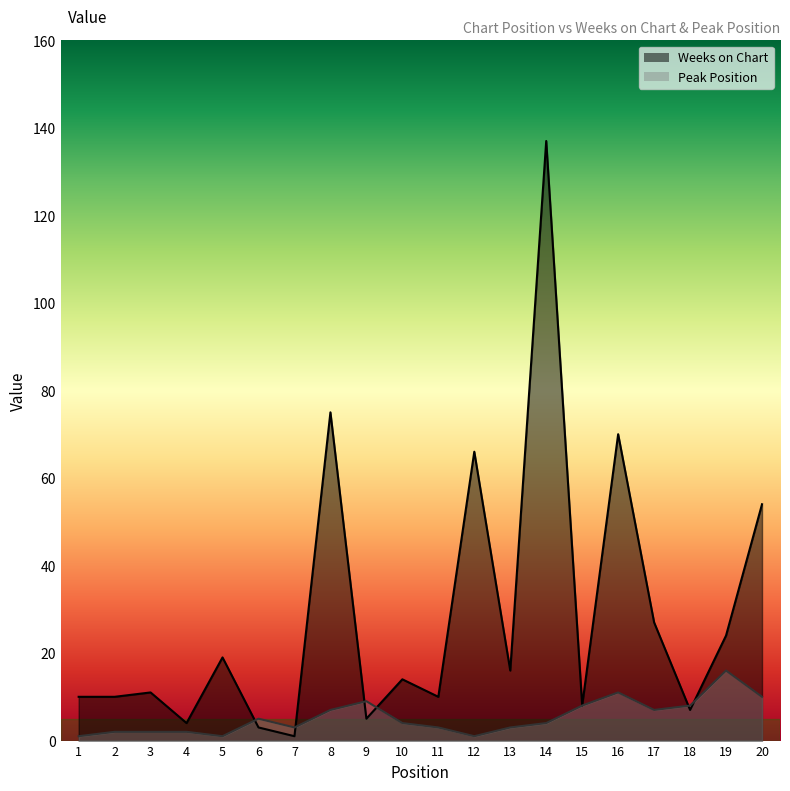

What is the difference between the maximum and minimum values in the Peak Position series?

15